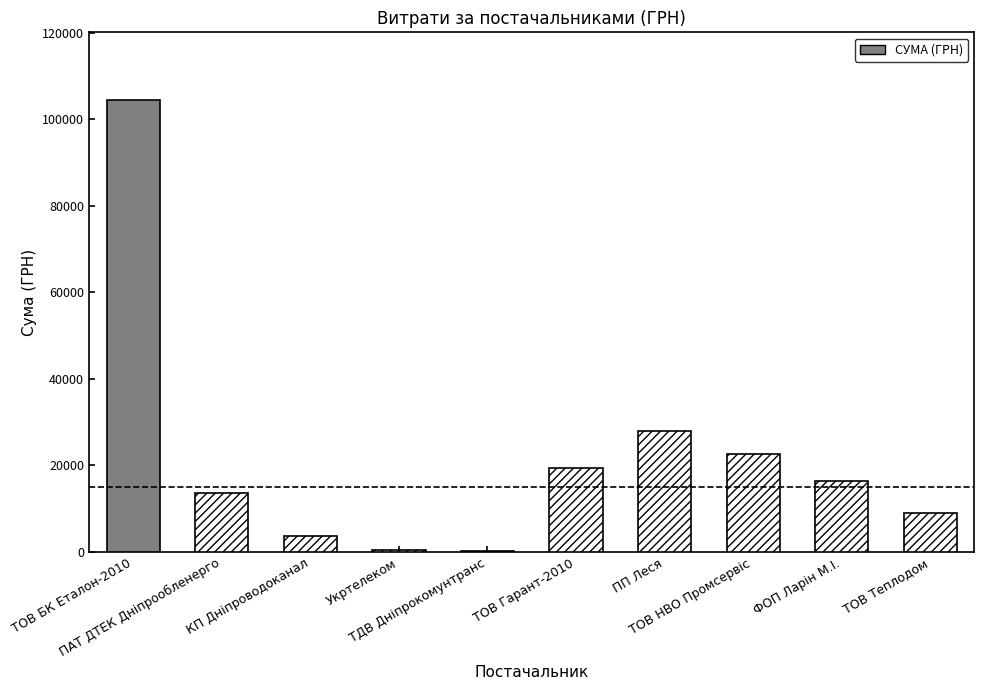

Rank the categories by value from highest to lowest.

ТОВ БК Еталон-2010, ПП Леся, ТОВ НВО Промсервіс, ТОВ Гарант-2010, ФОП Ларін М.І., ПАТ ДТЕК Дніпрообленерго, ТОВ Теплодом, КП Дніпроводоканал, Укртелеком, ТДВ Дніпрокомунтранс